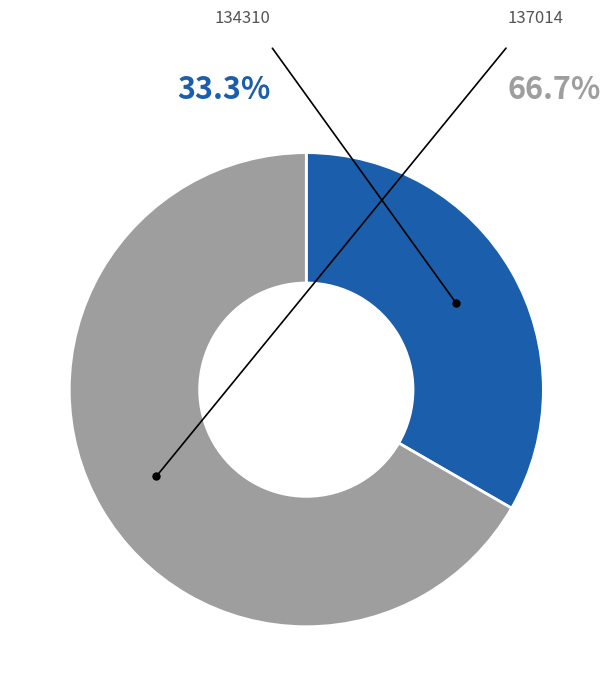

Which has a higher value, 134310 or 137014?

137014